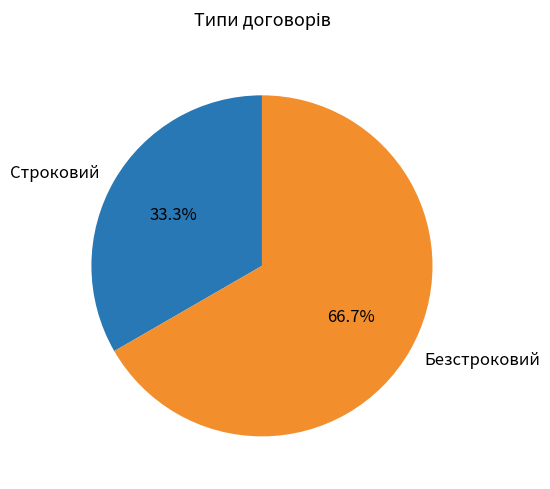

Is there a majority slice in this chart?

Yes